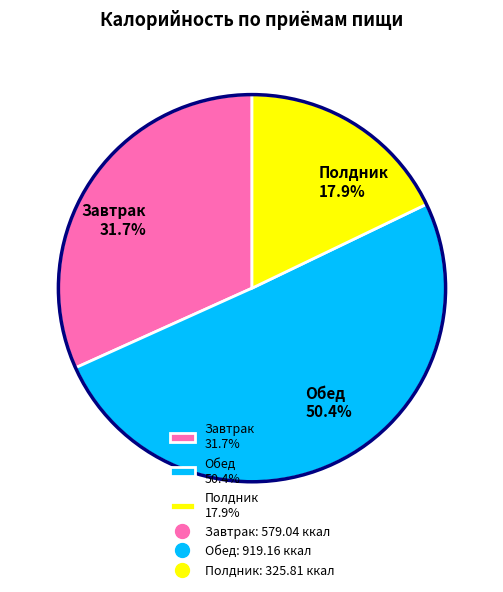

What is the total percentage of Завтрак 31.7% and Полдник 17.9%?

49.6%